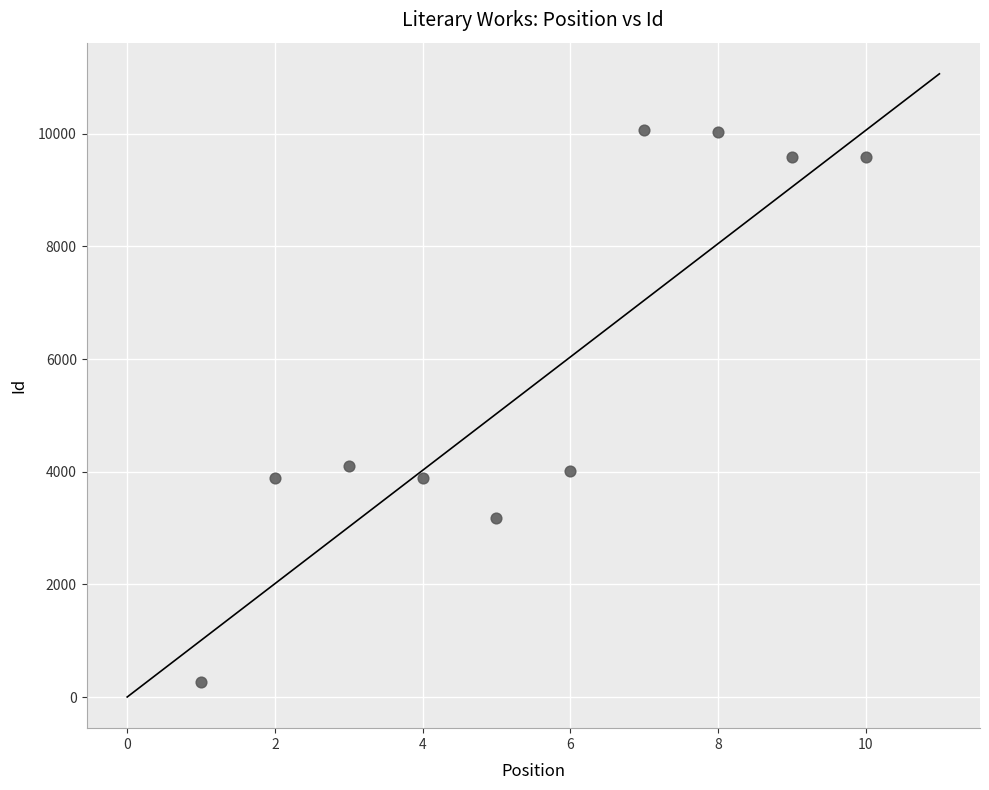

What is the average X value?

6